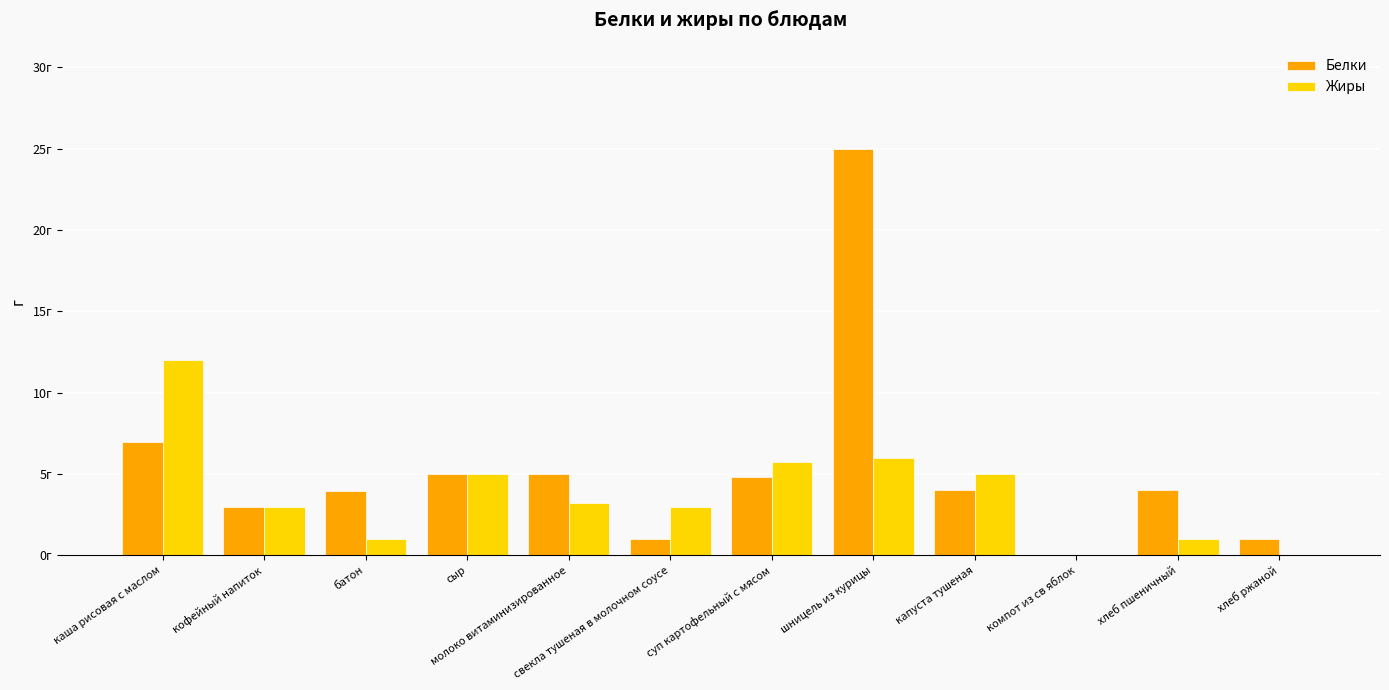

What is the approximate value of Белки at каша рисовая с маслом?

7.0